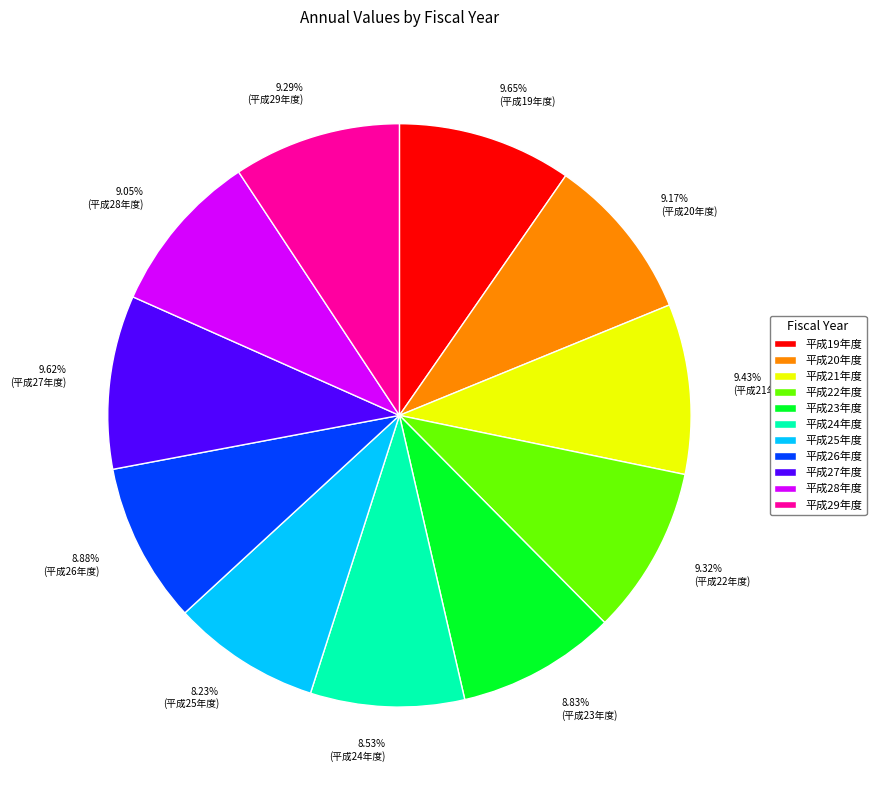

What percentage do 平成29年度 and 平成26年度 together represent?

18.2%